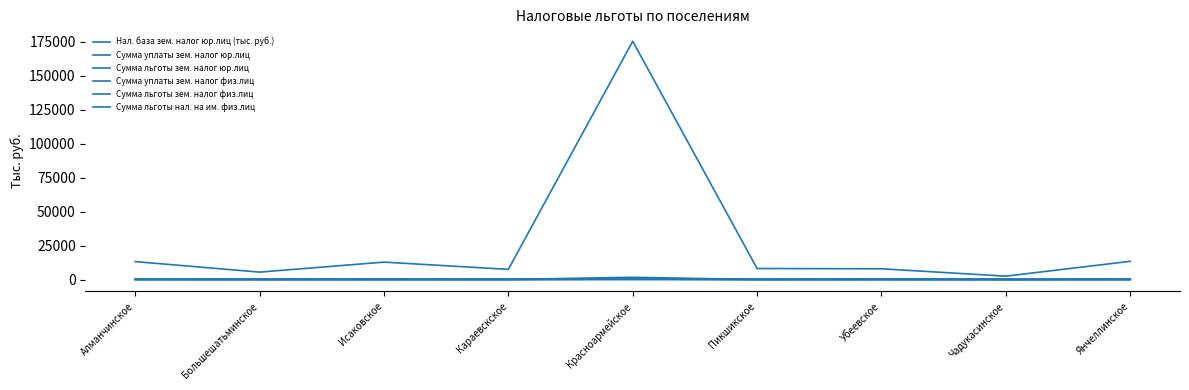

Is this an area chart (filled region under the line)?

No